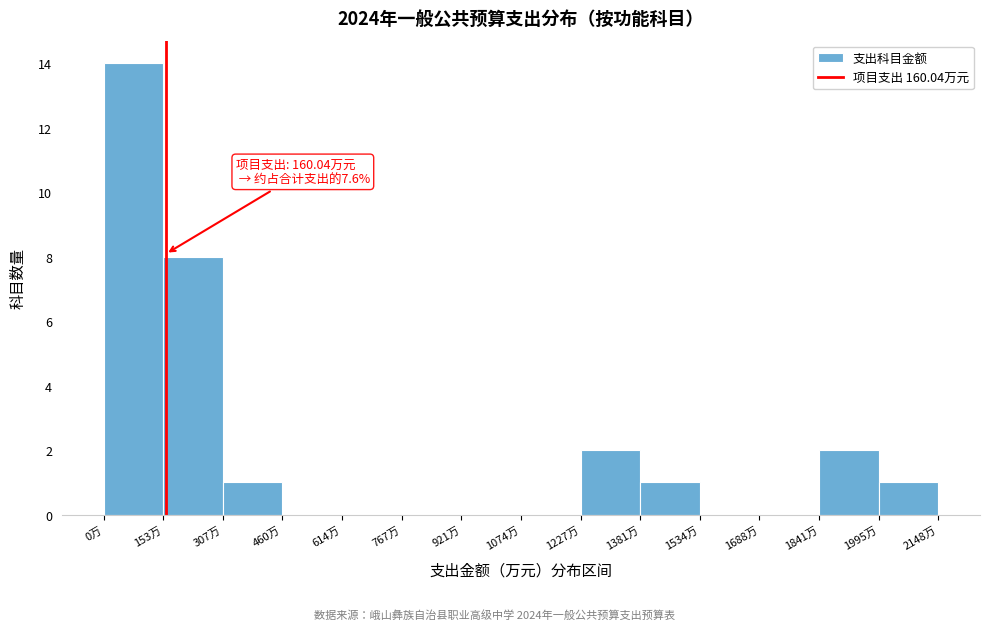

Which range on the x-axis has the tallest bar?

0 to 160